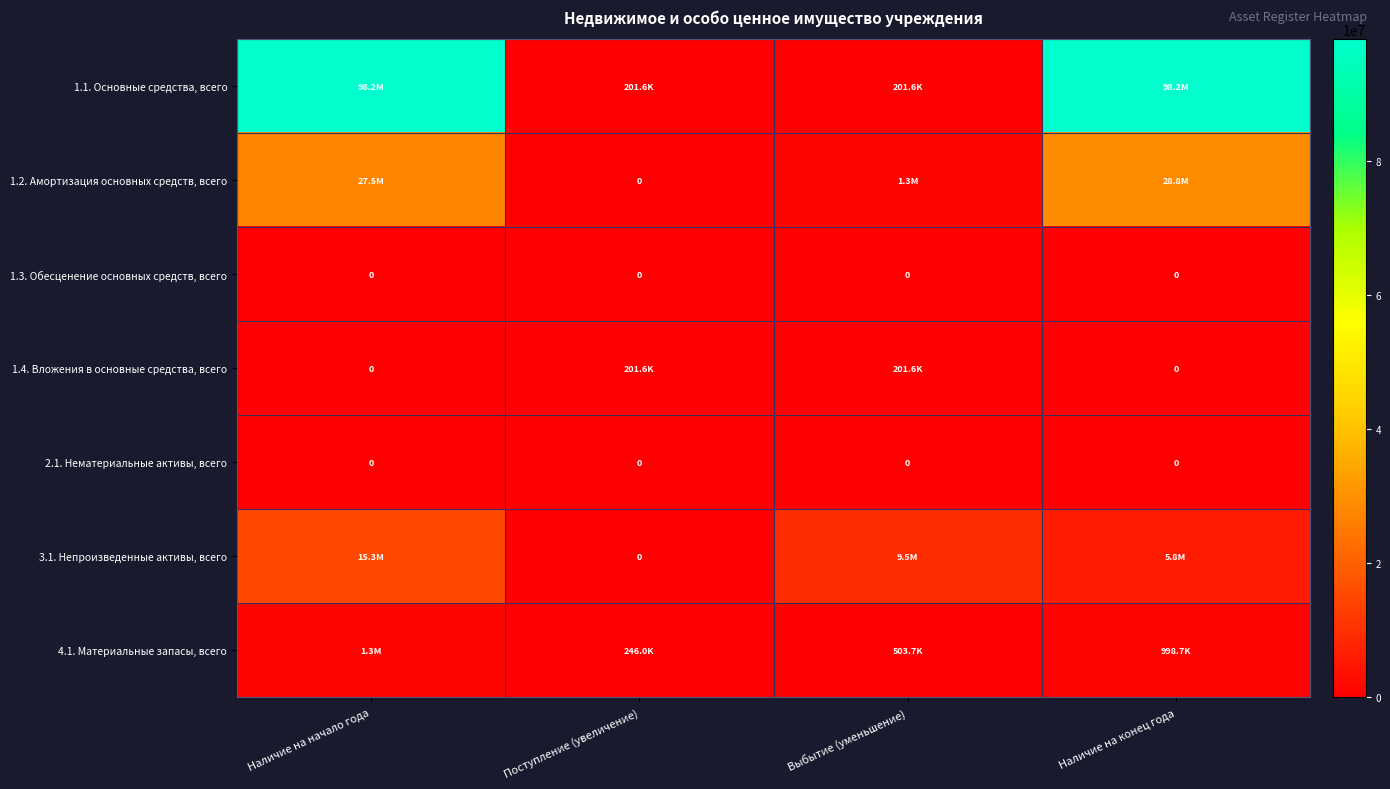

What is the difference between the maximum and minimum values in the 1.4. Вложения в основные средства, всего series?

201636.4